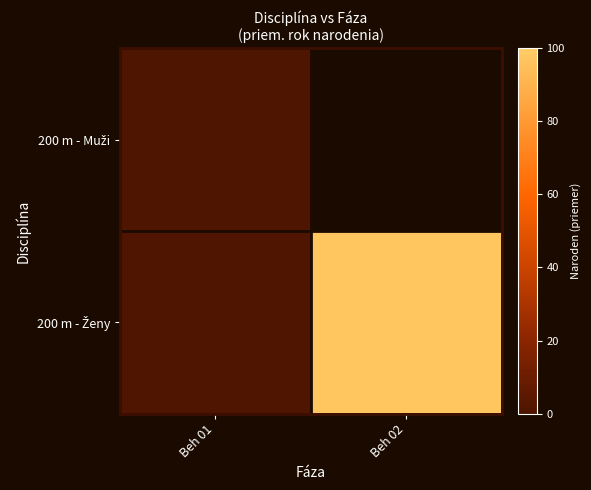

The 200 m - Muži series shows 0.8 at Beh 01. True or false?

False